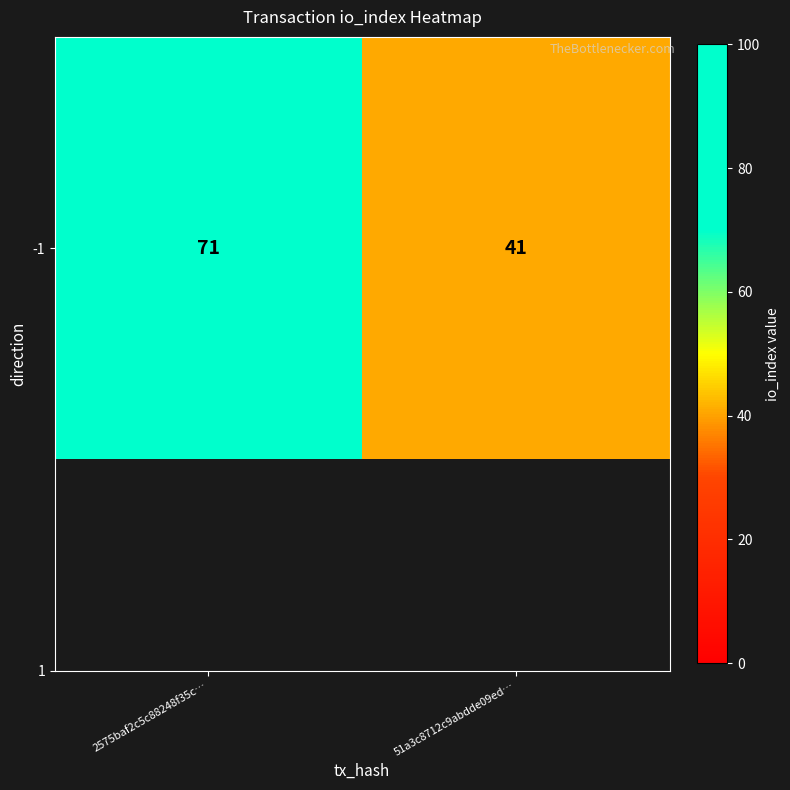

The chart shows a value of 22 at 51a3c8712c9abdde09ed…. True or false?

False